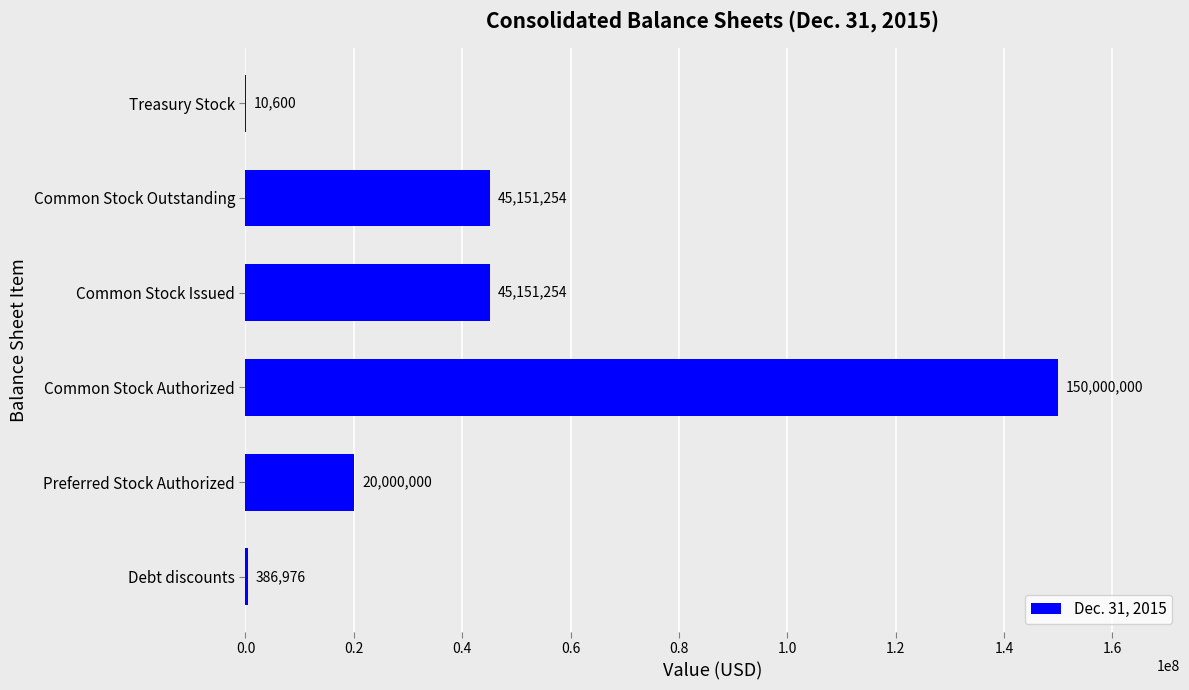

What is the sum of the values at Common Stock Outstanding and Treasury Stock?

45161854